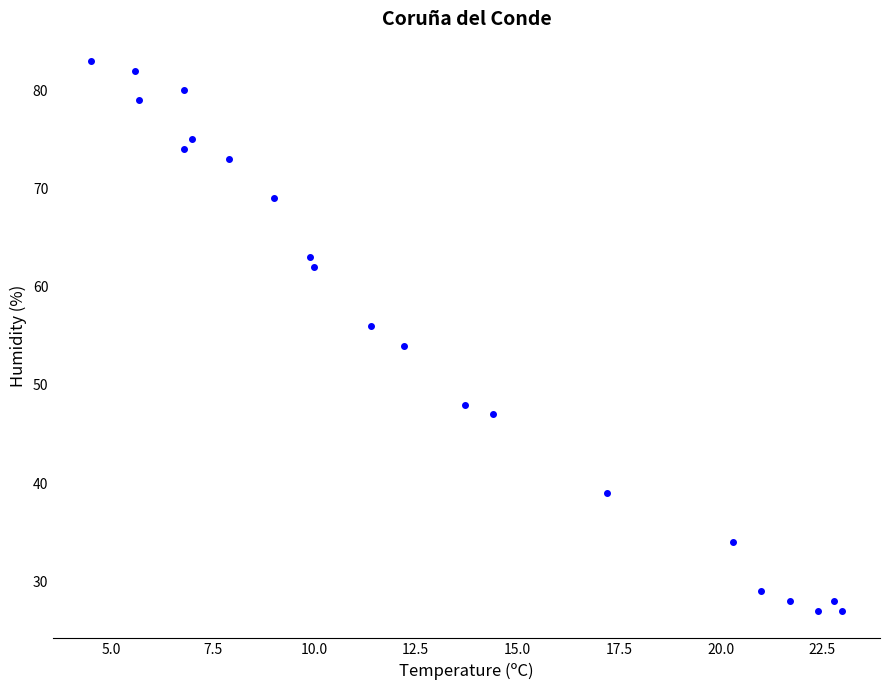

What is the range of Y values (max minus min)?

56